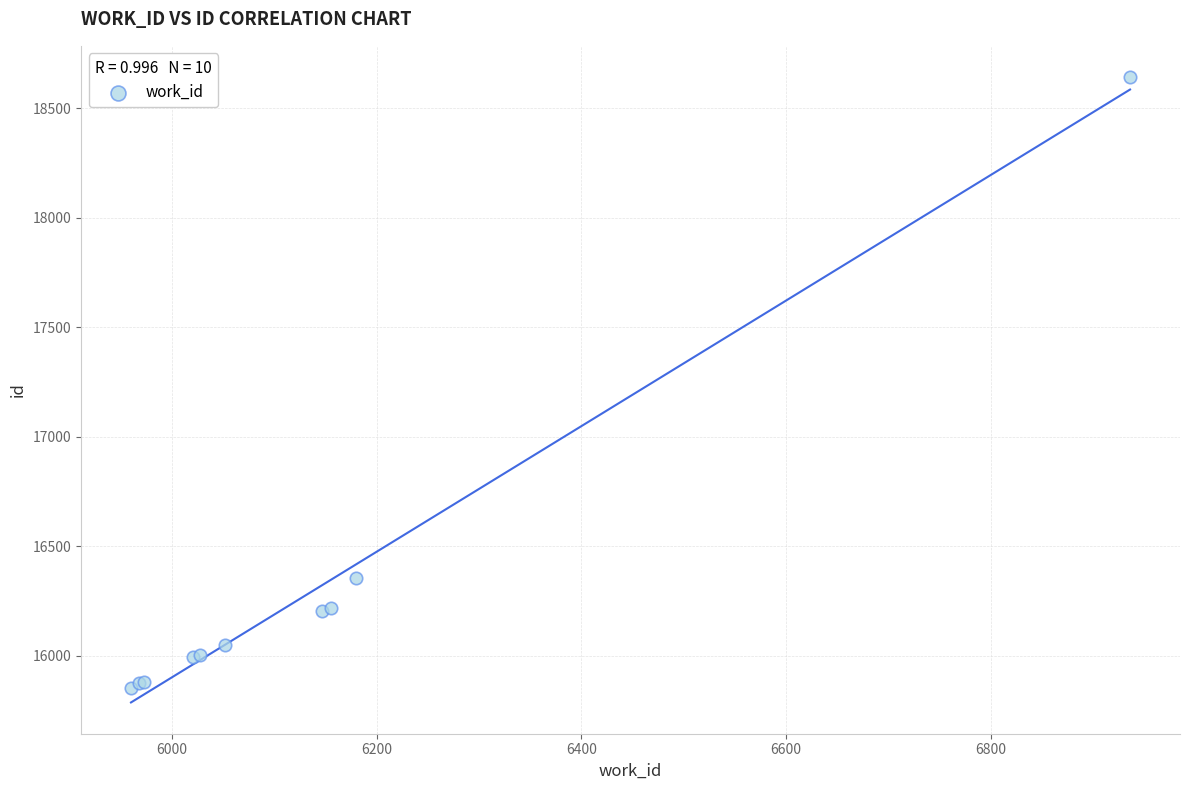

What Y value in the scatter plot is closest to 17248?

16356